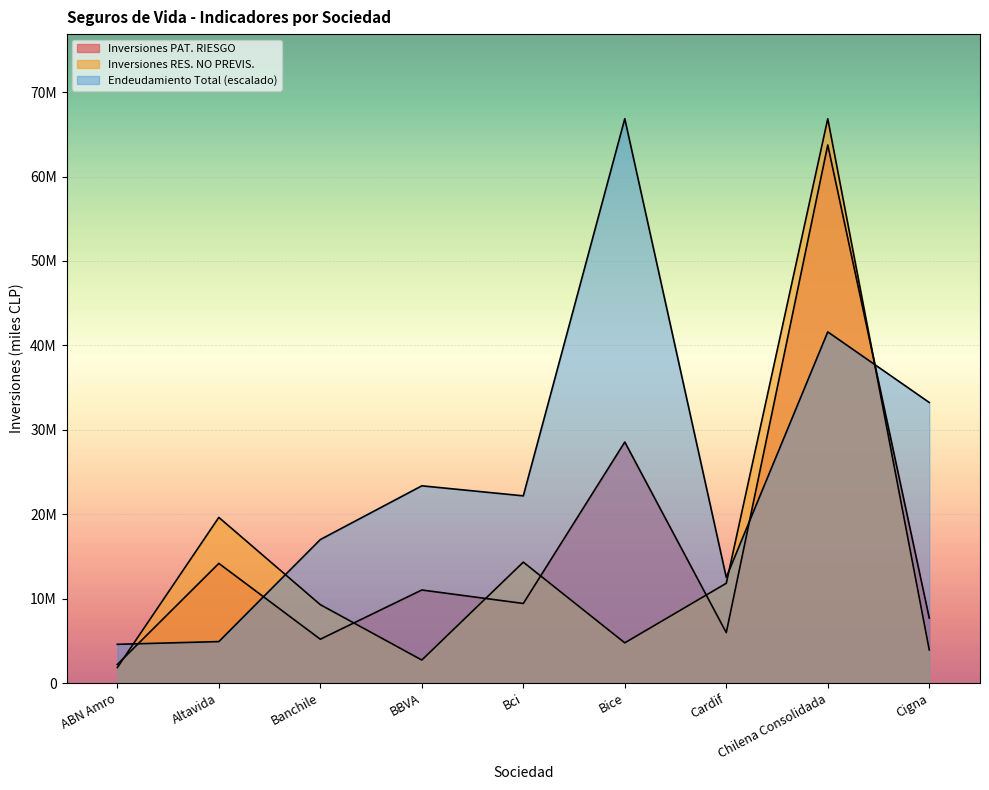

What is the difference between the maximum and second lowest values in the Endeudamiento Total series?

61934902.1